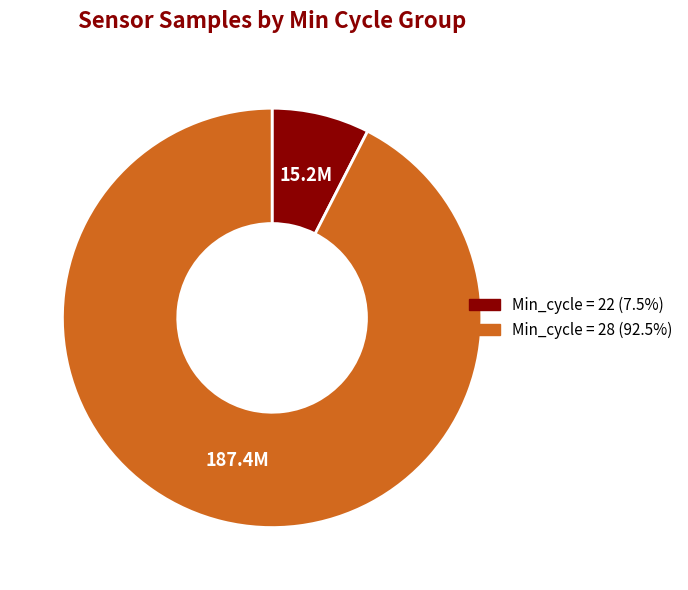

Does any single category account for the majority?

Yes